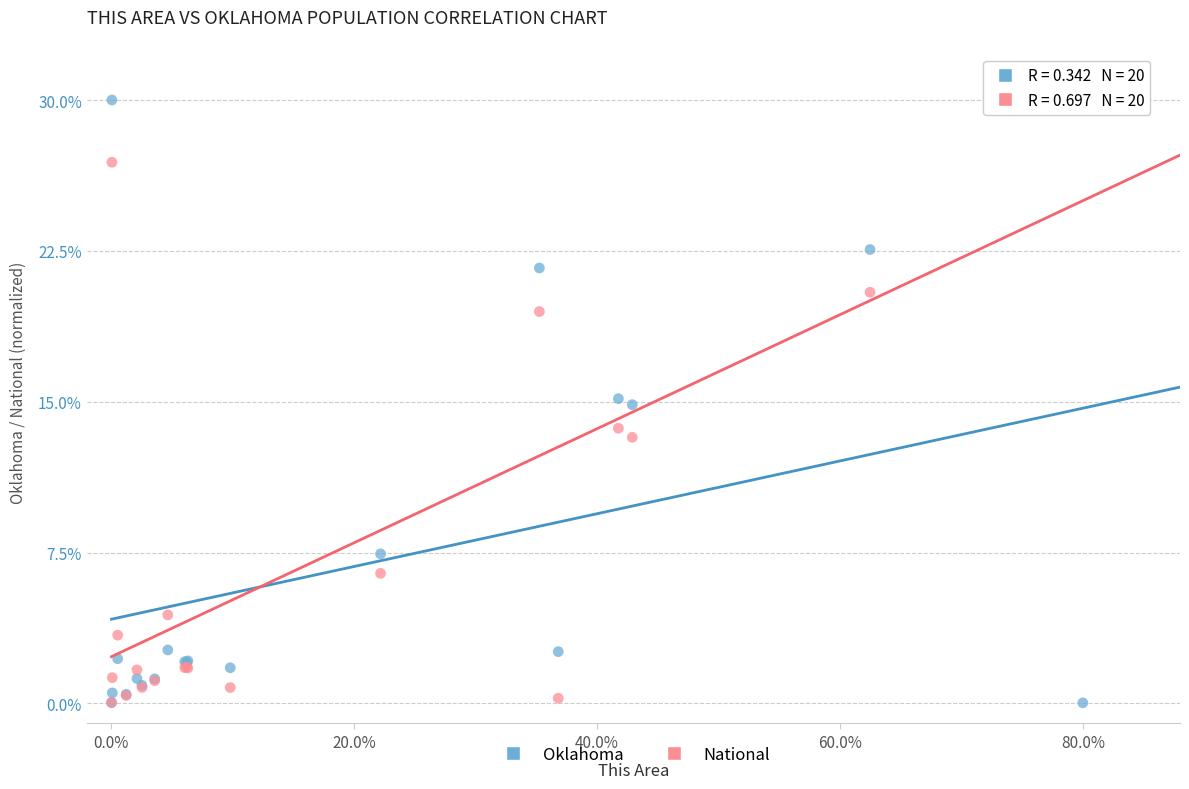

What are all the series names shown in the legend?

Oklahoma, National